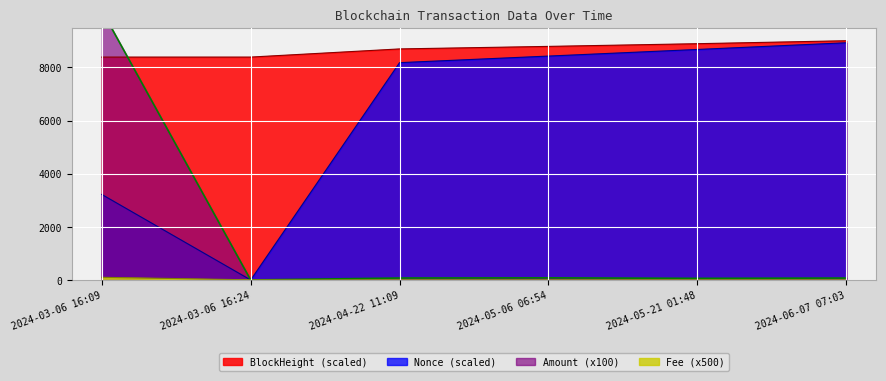

What is the value of the Nonce_scaled point at the 4th from the left?

8428.3